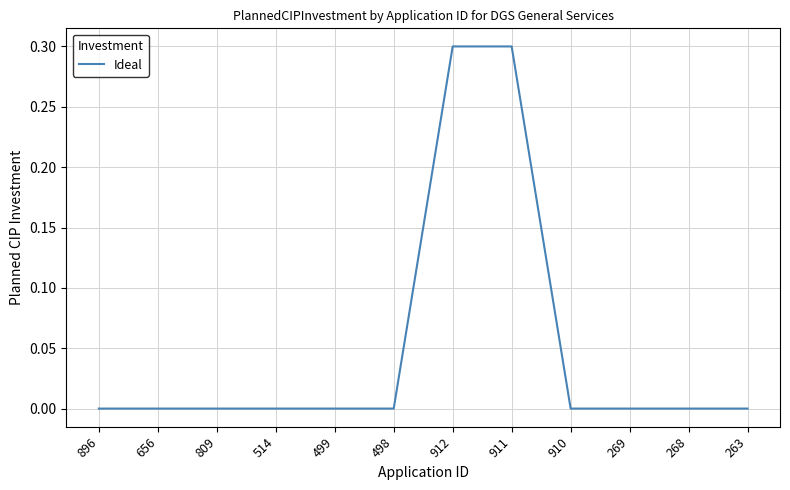

What position from the left is 896?

1